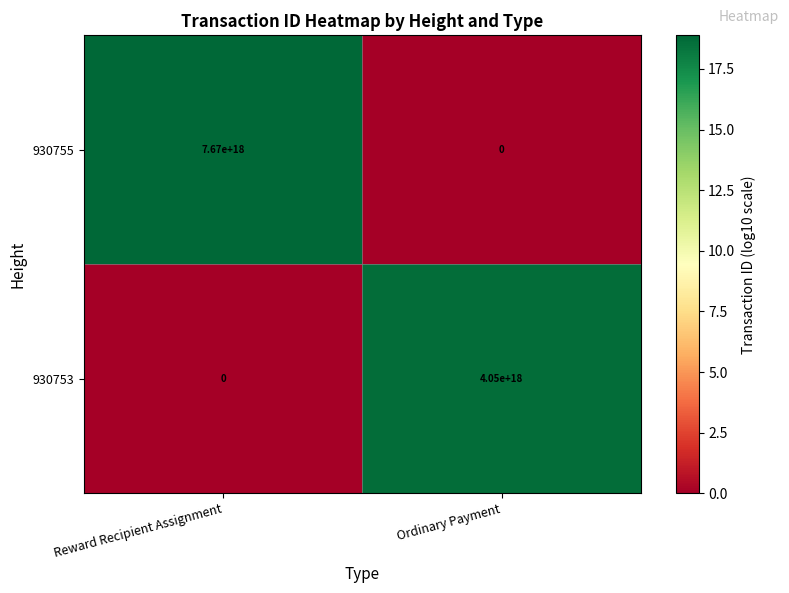

At how many categories does at least one series exceed 8?

2